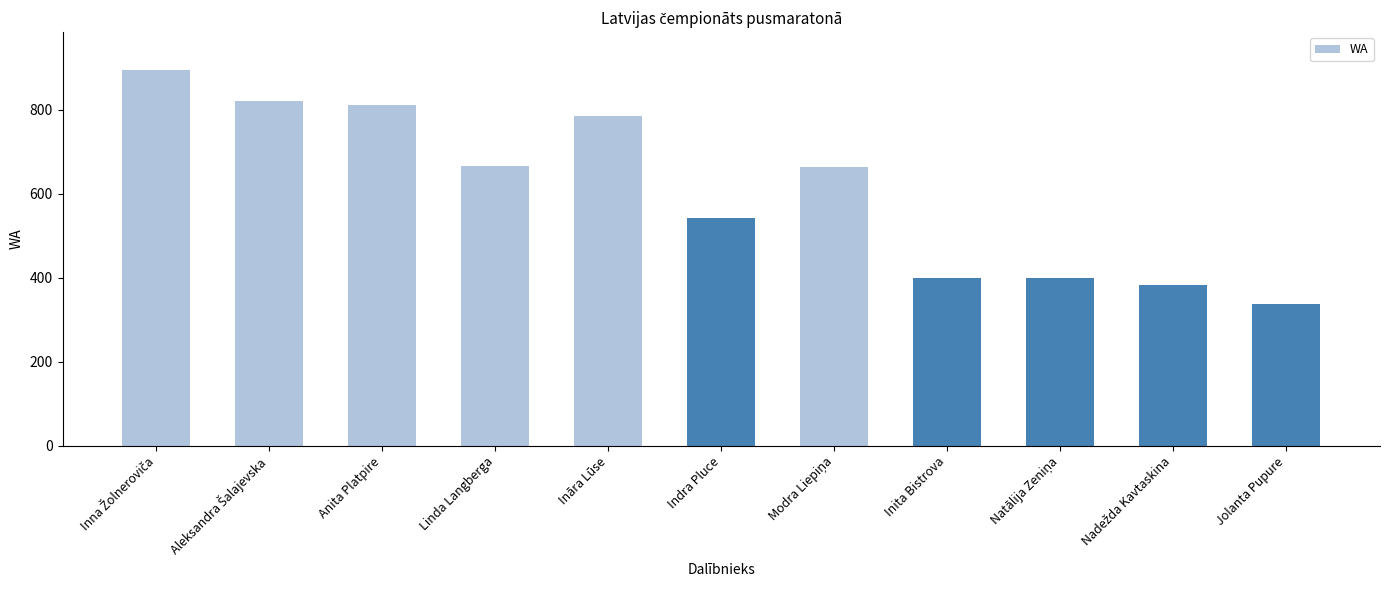

What is the ratio of the value at Jolanta Pupure to the value at Linda Langberga?

0.5